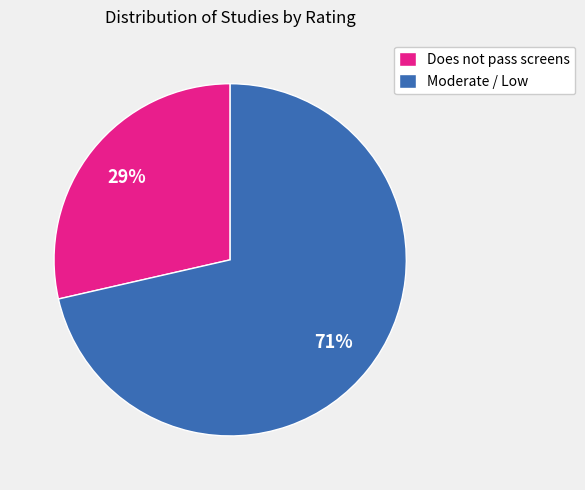

Is it true that Does not pass screens is 29% of the pie?

True